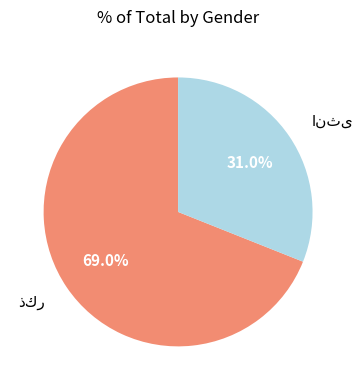

Is there a majority slice in this chart?

Yes